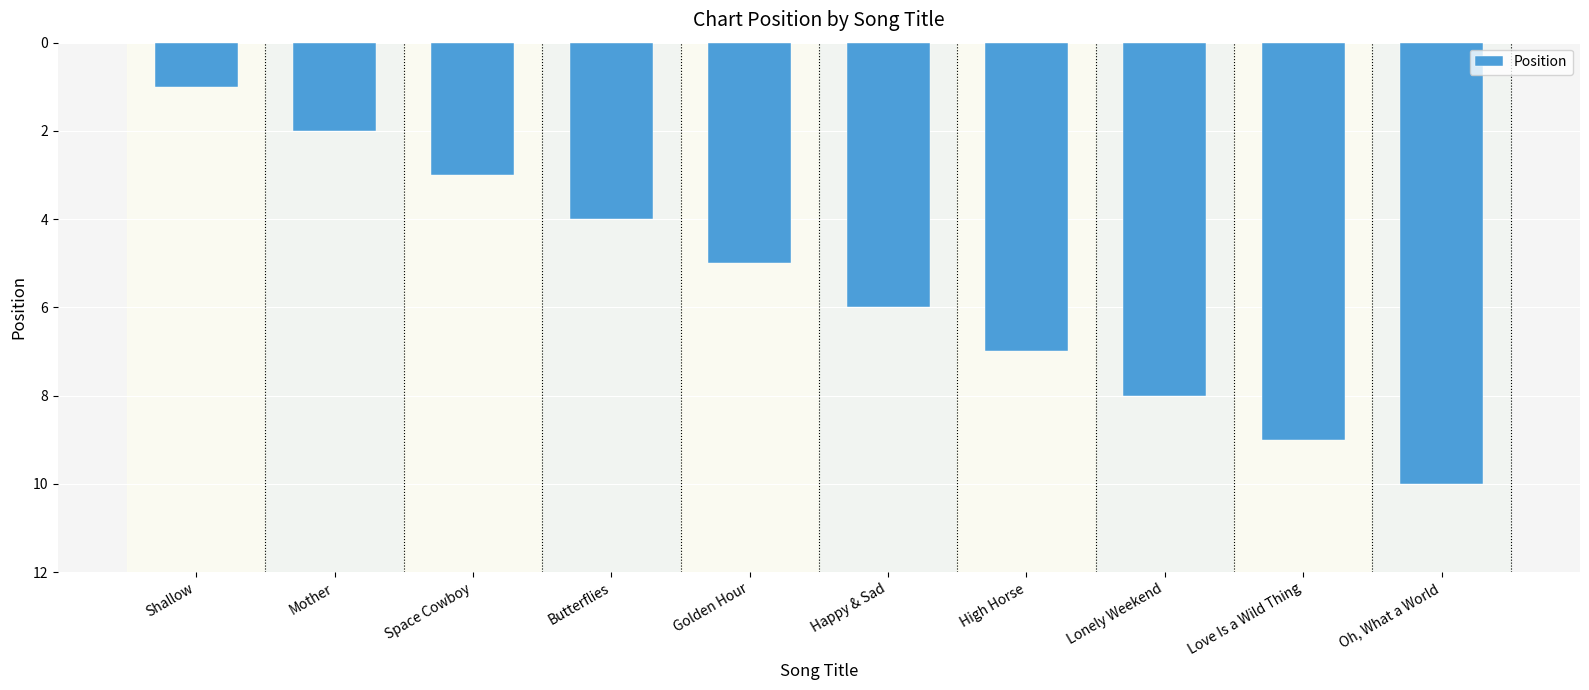

List the labels in order of value, largest first.

Oh, What a World, Love Is a Wild Thing, Lonely Weekend, High Horse, Happy & Sad, Golden Hour, Butterflies, Space Cowboy, Mother, Shallow